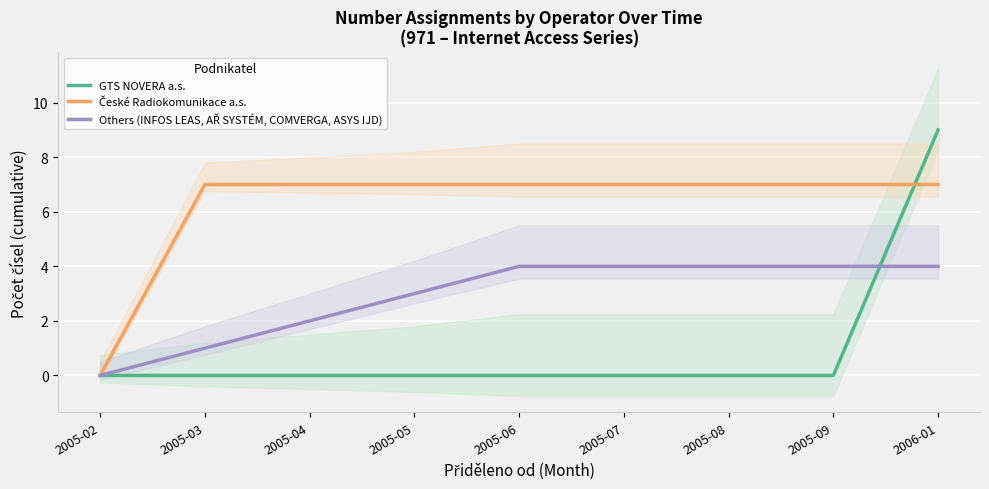

What is the label of the 2nd point from the left?

2005-03